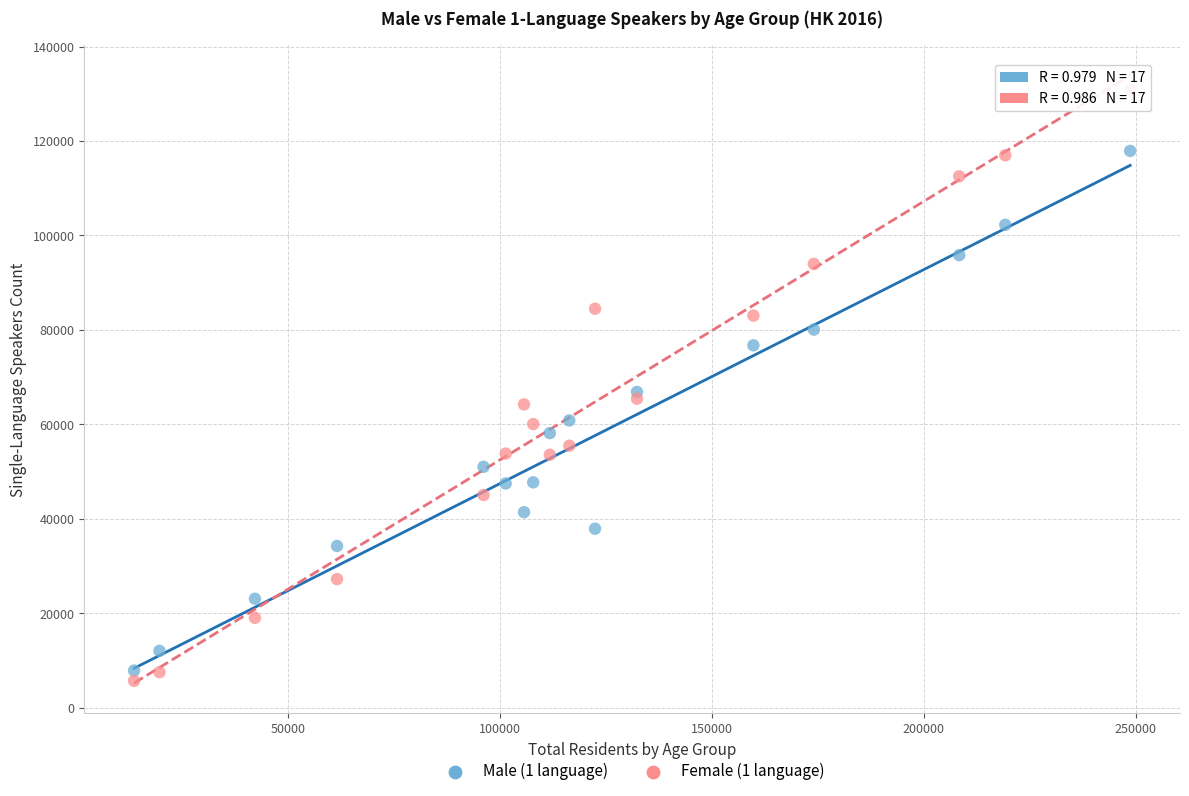

What is the X range (max minus min) for the scatter plot?

235131